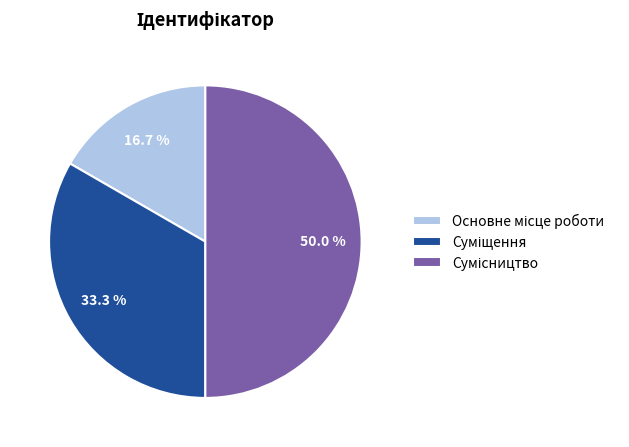

Which slice is the smallest?

Основне місце роботи